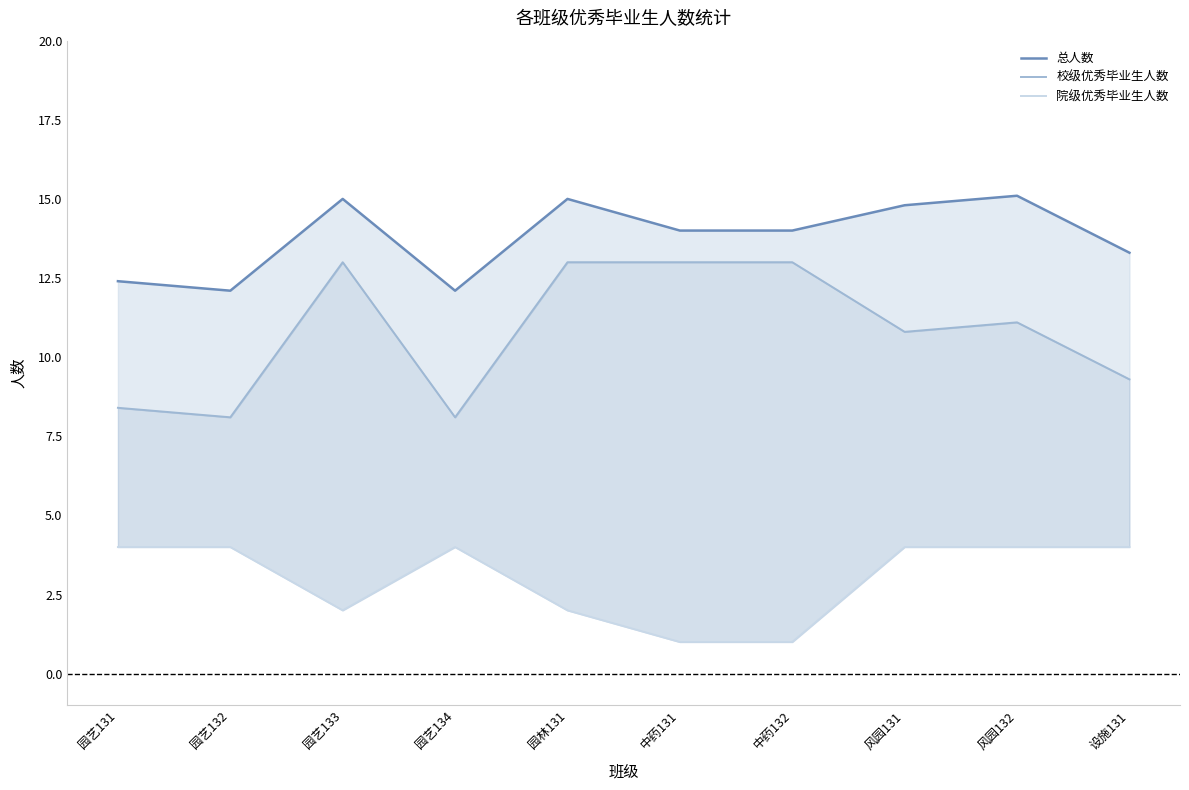

What is the label of the 3rd point from the right?

风园131